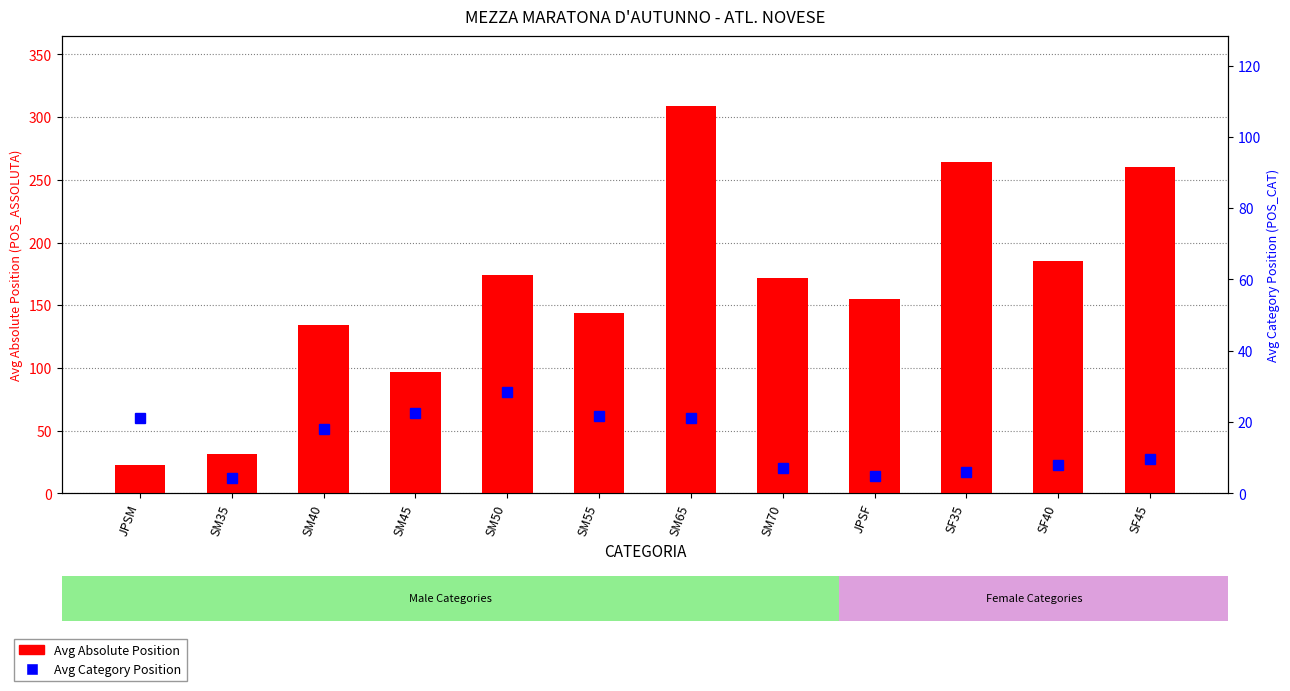

What is the sum of the Avg Category Position values at SM45 and SM50?

51.1